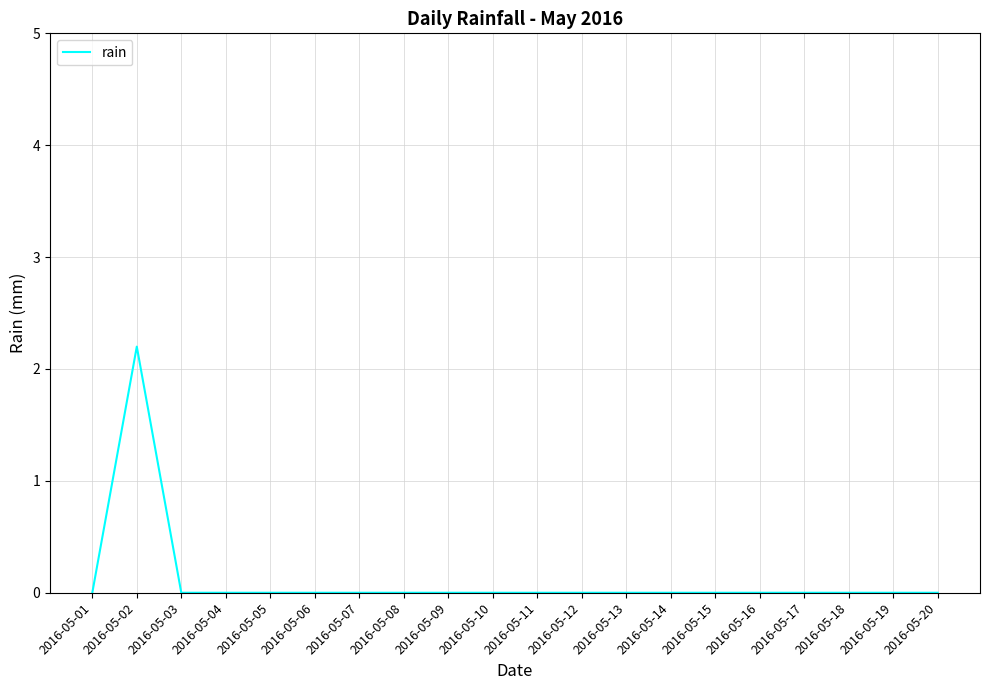

Reading left to right, list all the values displayed in this chart.

0.0	2.2	0.0	0.0	0.0	0.0	0.0	0.0	0.0	0.0	0.0	0.0	0.0	0.0	0.0	0.0	0.0	0.0	0.0	0.0